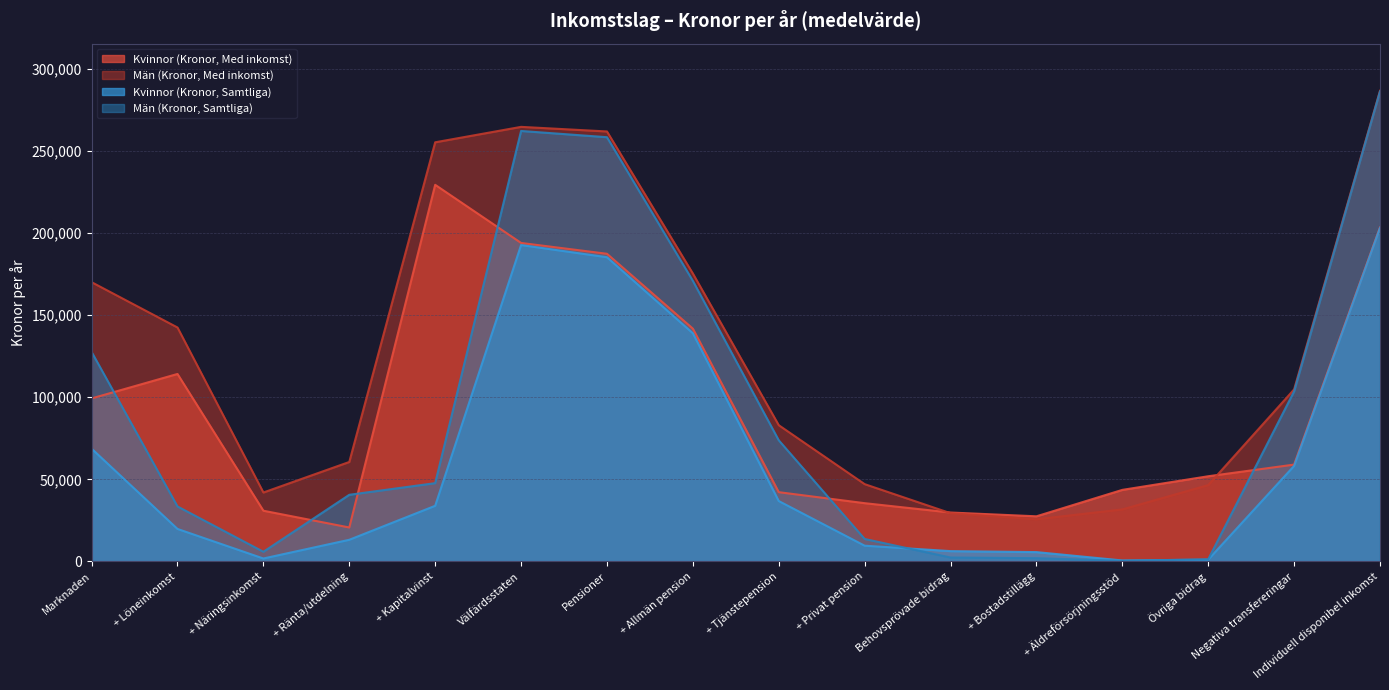

Where does the Kvinnor (Kronor, Med inkomst) series first go above 59000?

Marknaden